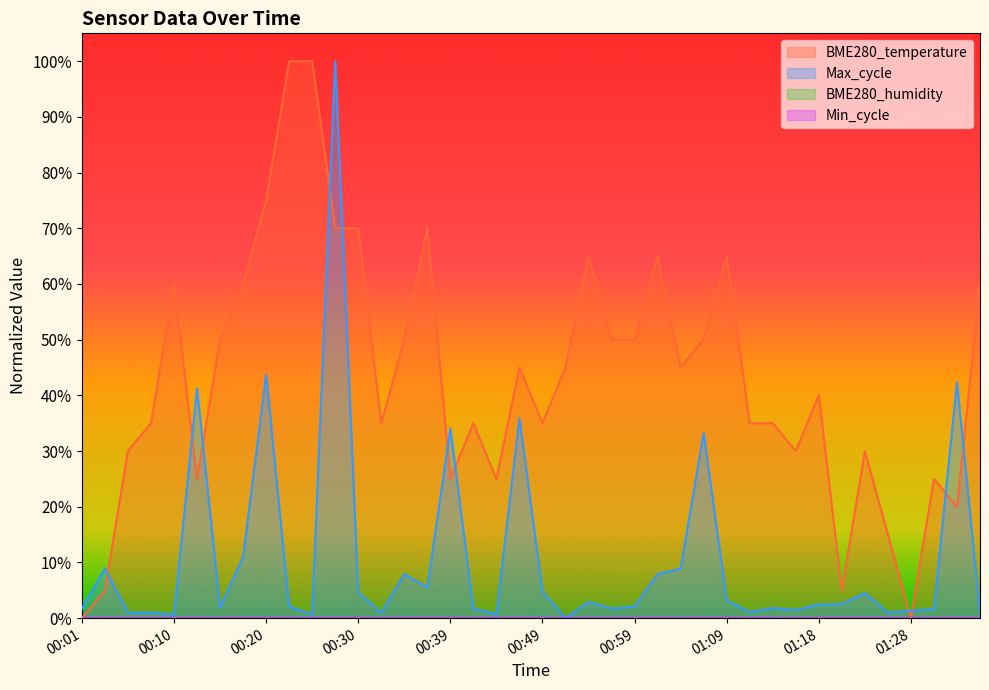

True or false: Max_cycle has a value of 2.6 at 00:49.

False